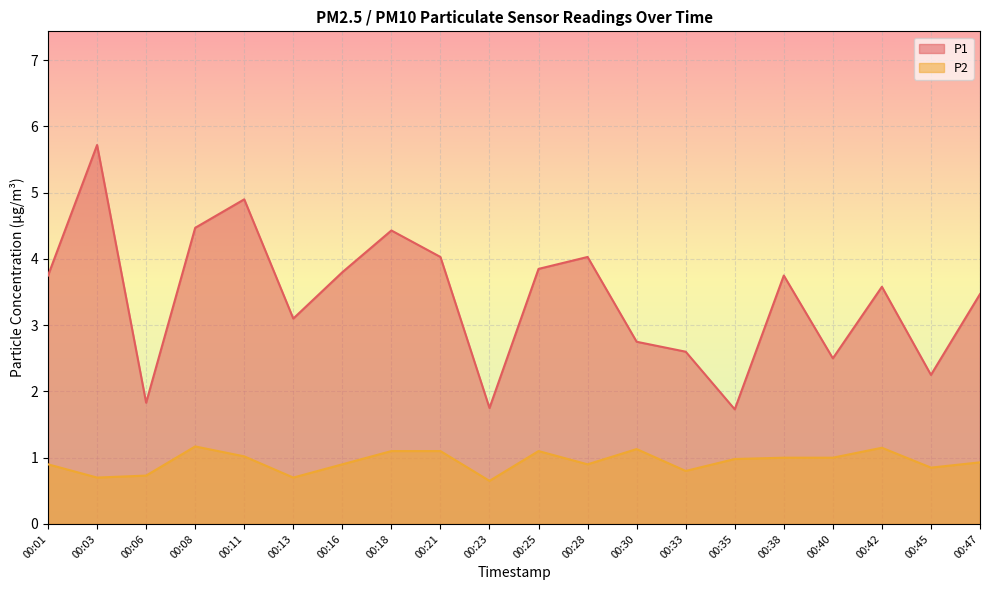

What is the sum of the P2 values at 00:21 and 00:28?

2.0